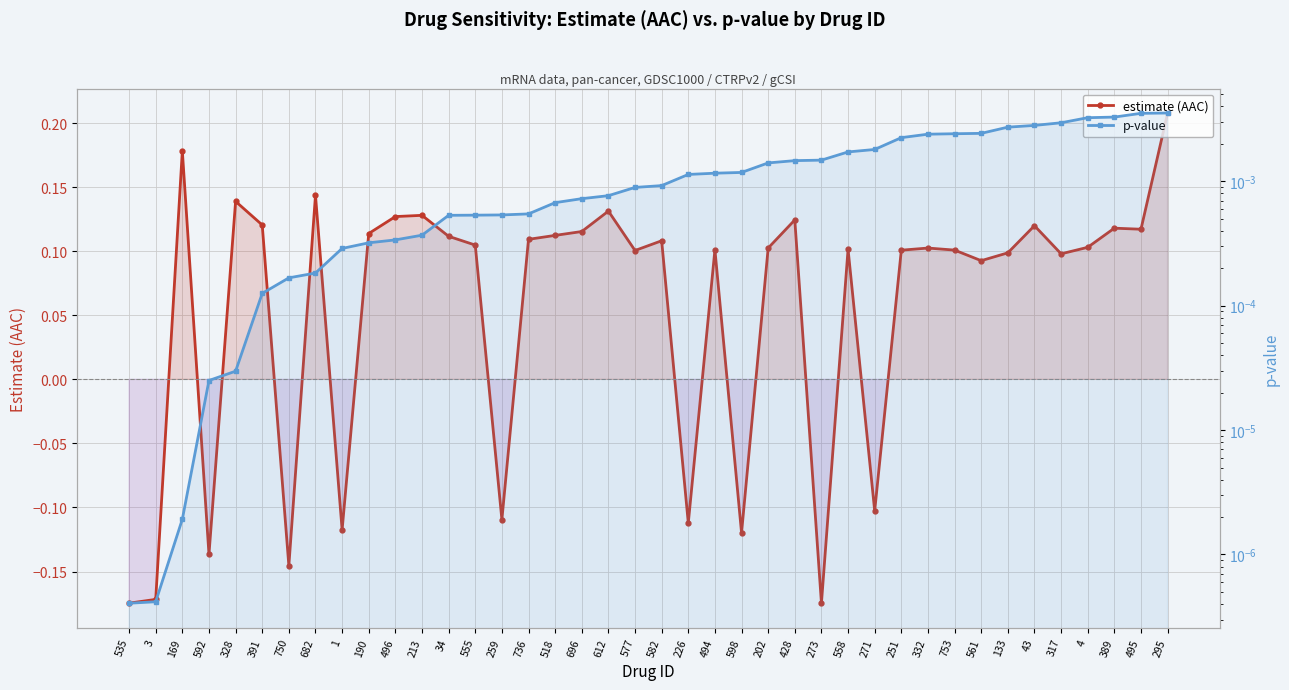

List the series in order of their overall mean, highest first.

estimate (AAC), p-value